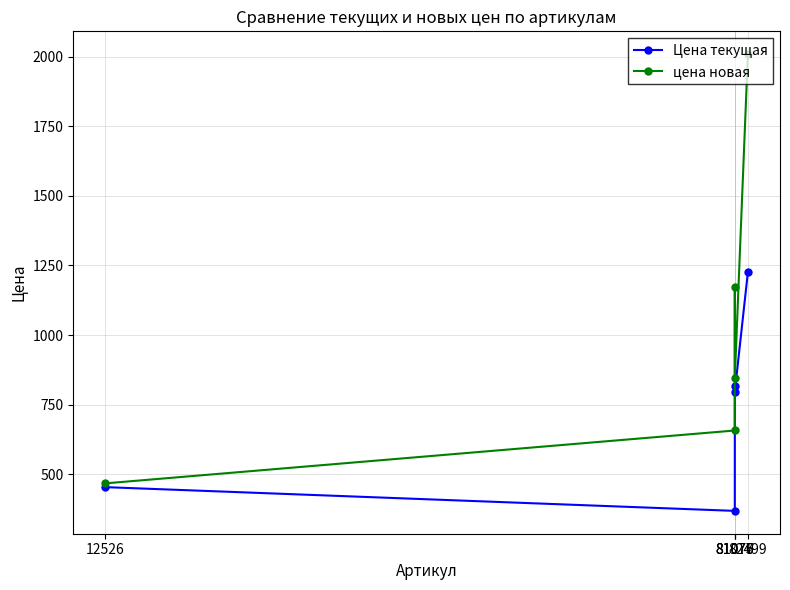

Is the value of Цена текущая at 82499 greater than the value of цена новая at 81075?

Yes